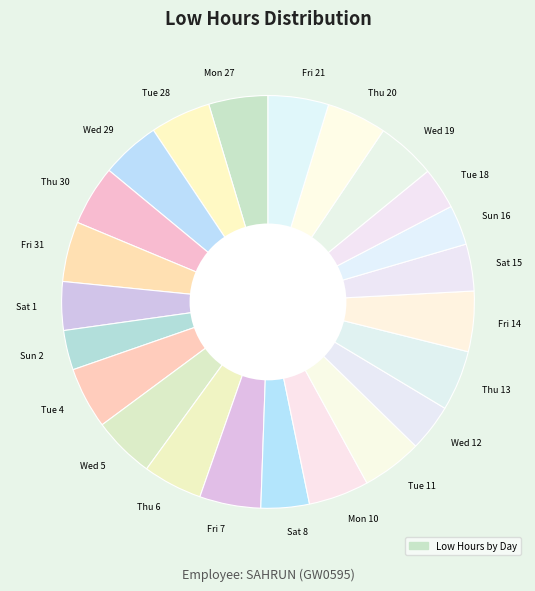

Count the number of slices in the pie.

23